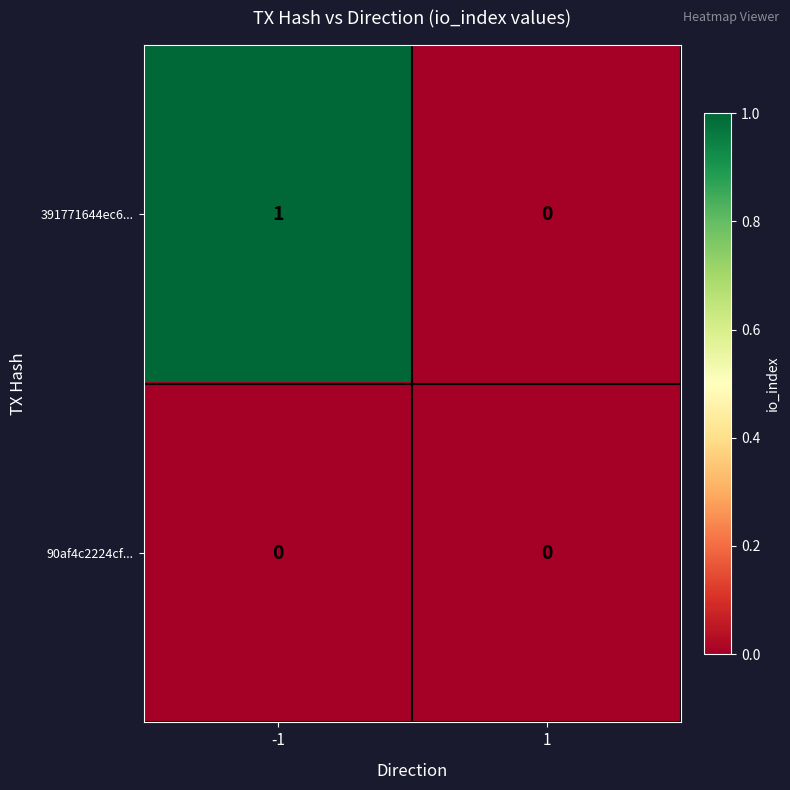

Reading right to left, extract all data points from this chart.

391771644ec6...: 0	1
90af4c2224cf...: 0	0